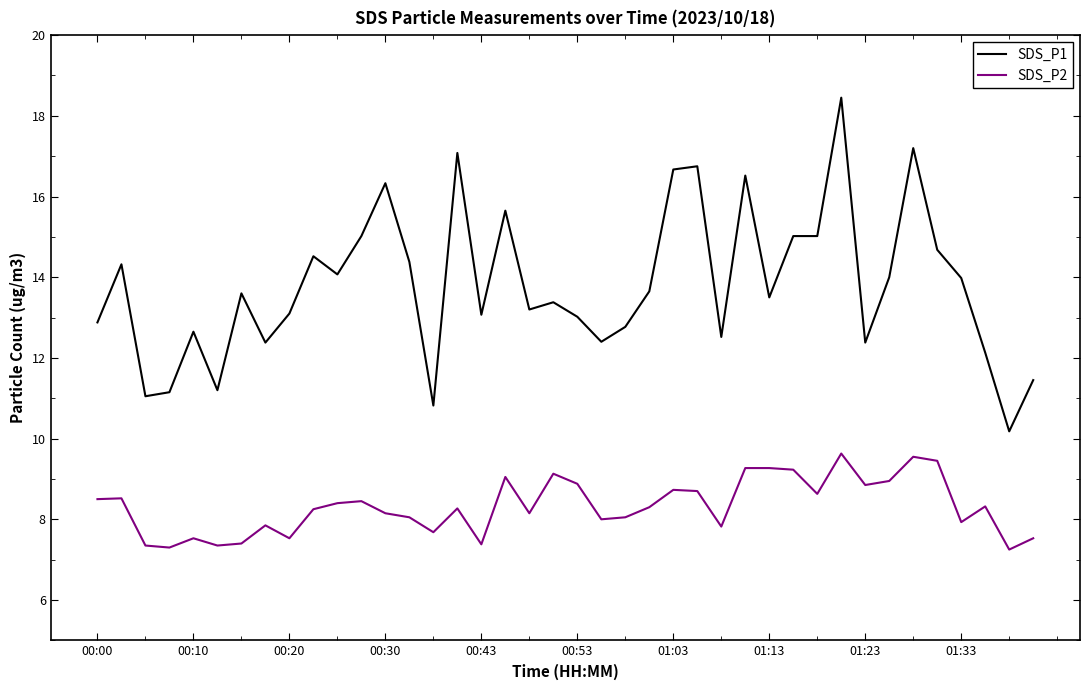

Which series has the largest total across all categories?

SDS_P1